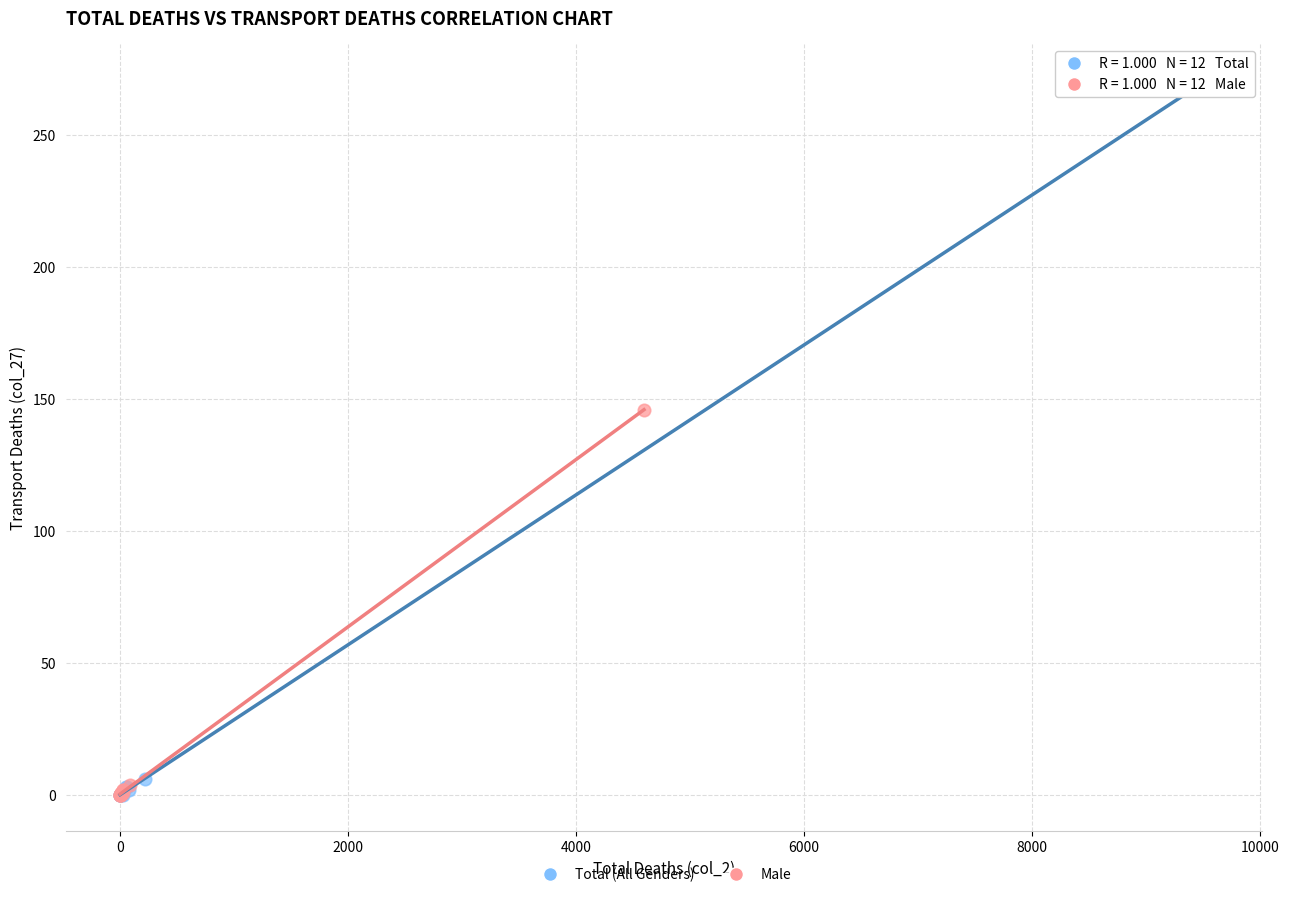

Which series reaches the maximum Y coordinate?

Total (All Genders)